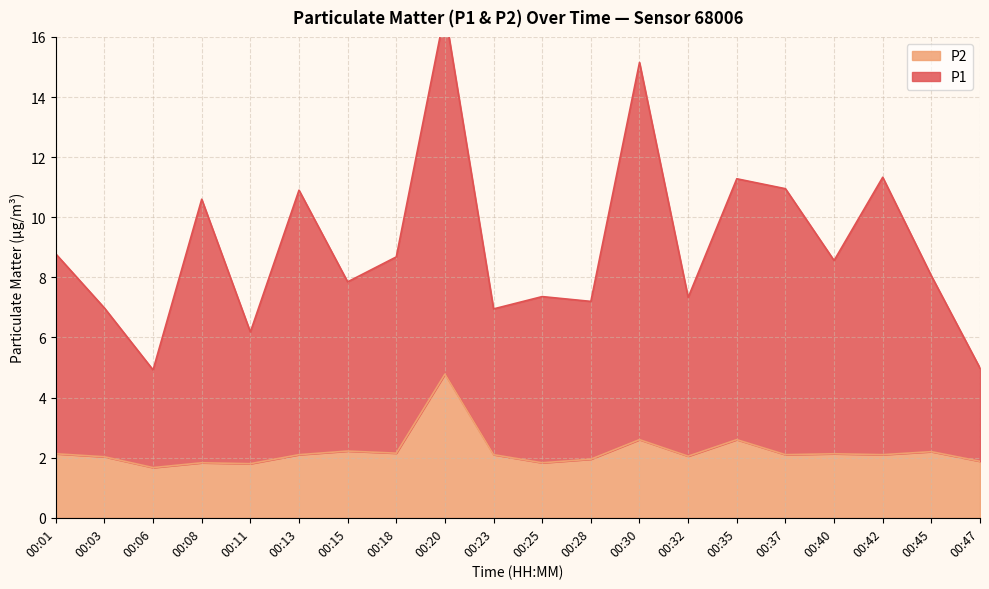

Is it true that P2 equals 2.0 at 00:32?

True